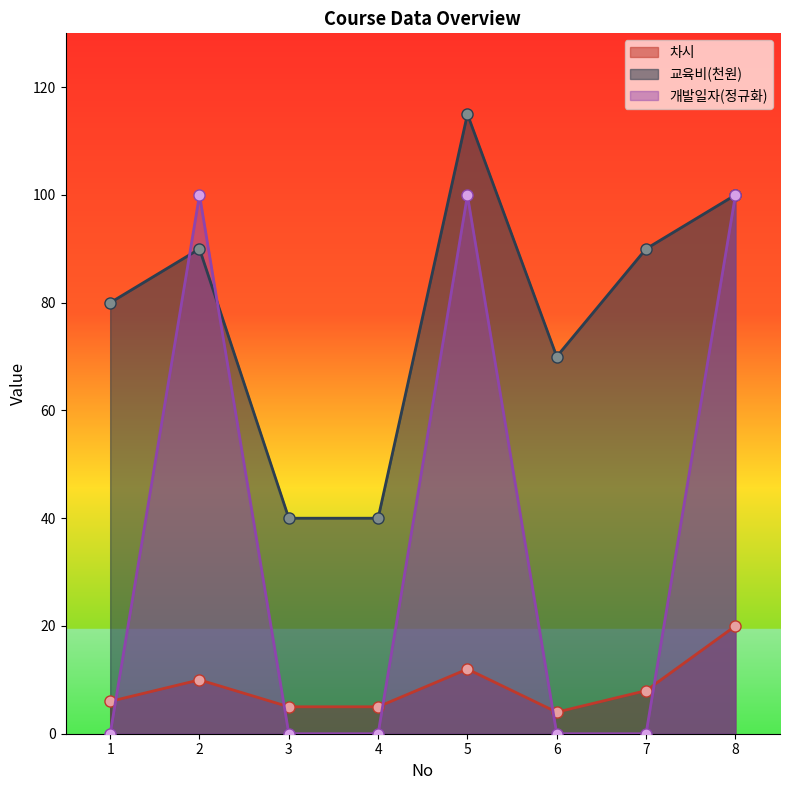

What is the difference between the maximum and second lowest values in the 차시 series?

15.0